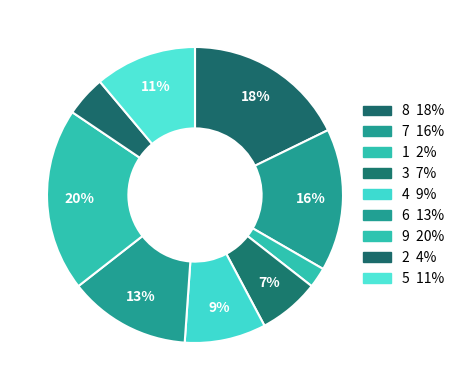

To the nearest percent, what is the average slice percentage?

11%